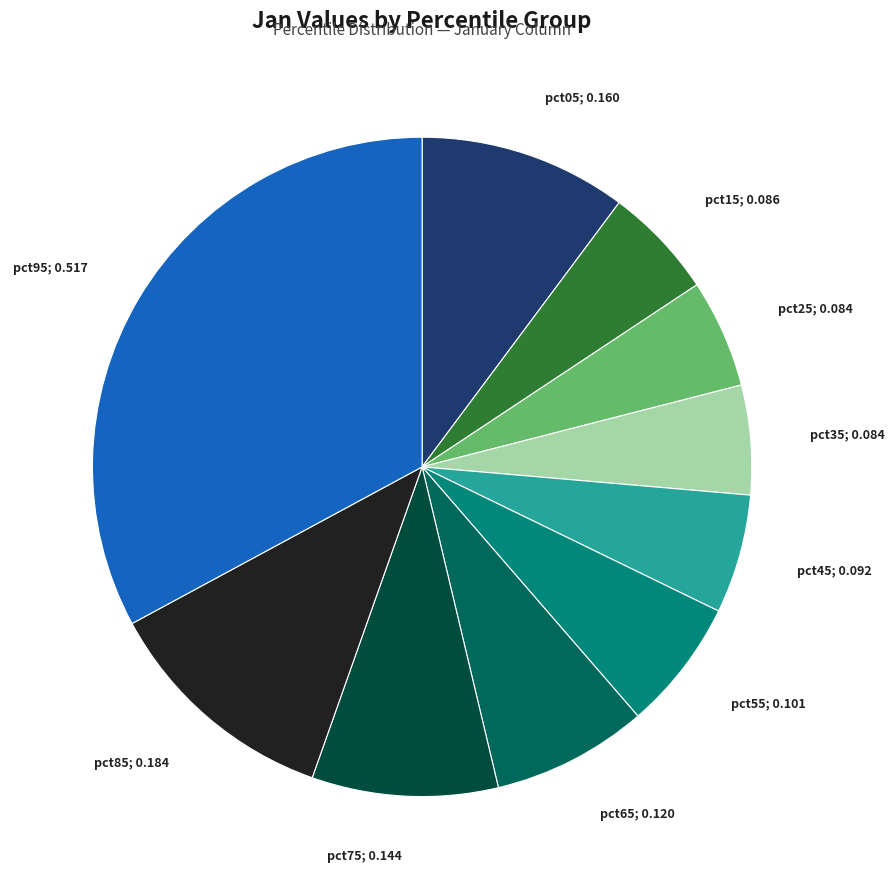

How many slices are in this pie chart?

10